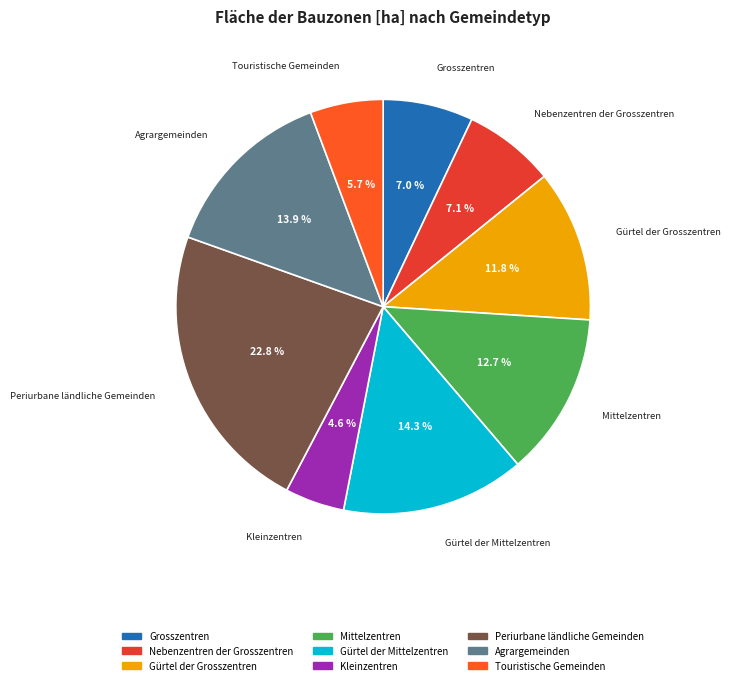

What percentage is the Periurbane ländliche Gemeinden slice, to the nearest percent?

23%